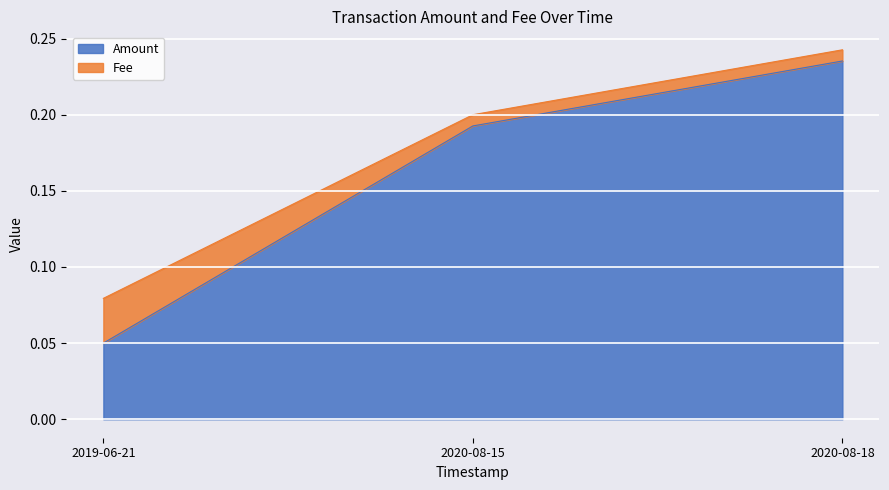

At which category does the chart reach its minimum across all series?

2019-06-21